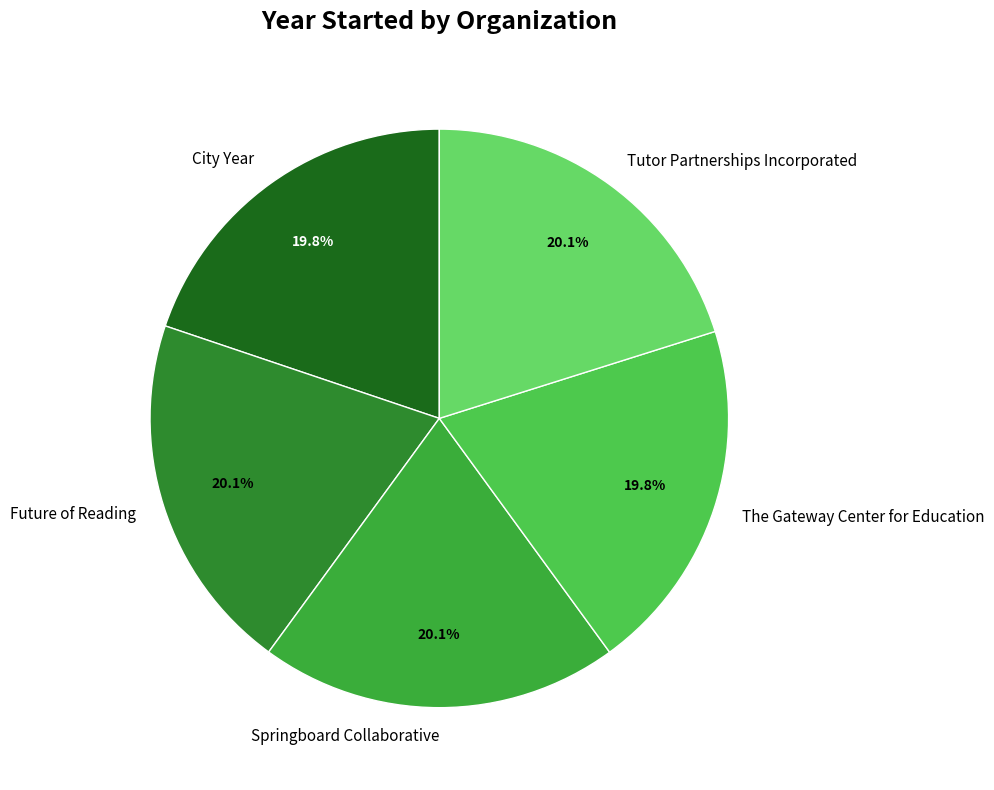

To the nearest percent, what percentage of the pie is Springboard Collaborative?

20%